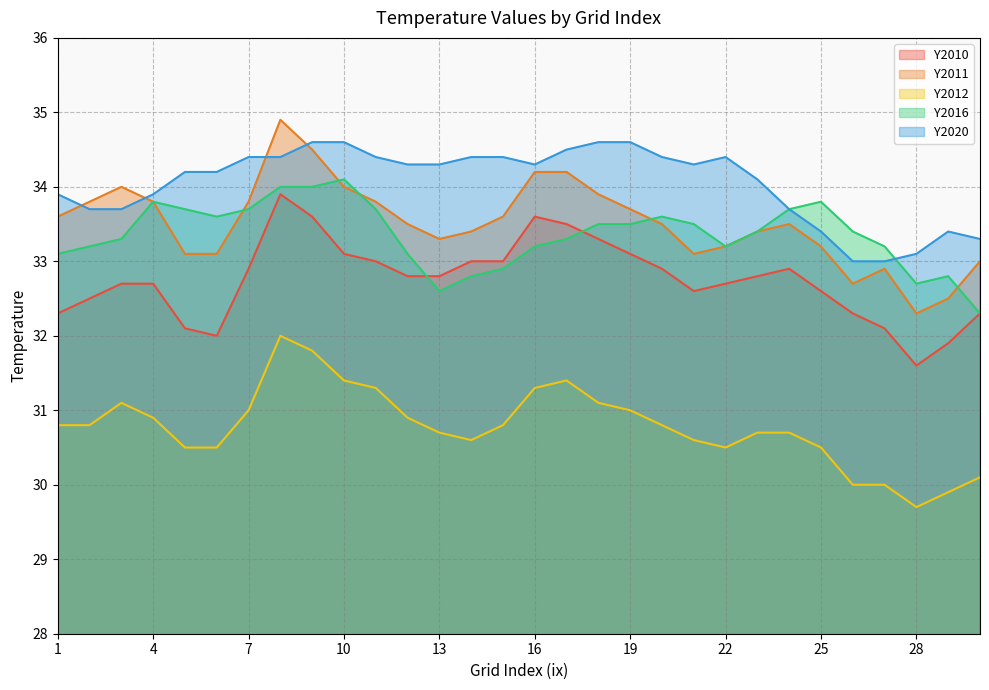

What is the difference between the Y2012 values at 6 and 7?

0.5